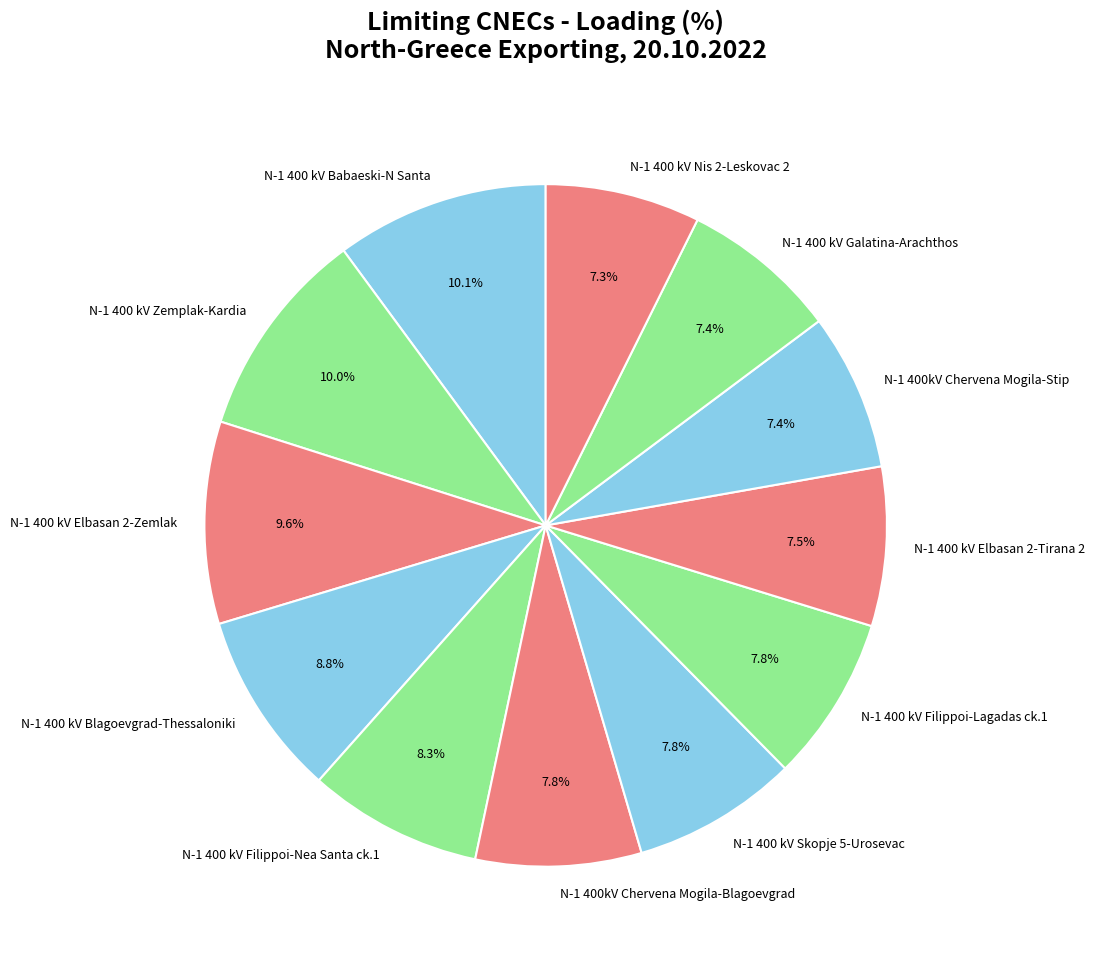

Between N-1 400 kV Galatina-Arachthos and N-1 400 kV Elbasan 2-Zemlak, which is larger?

N-1 400 kV Elbasan 2-Zemlak